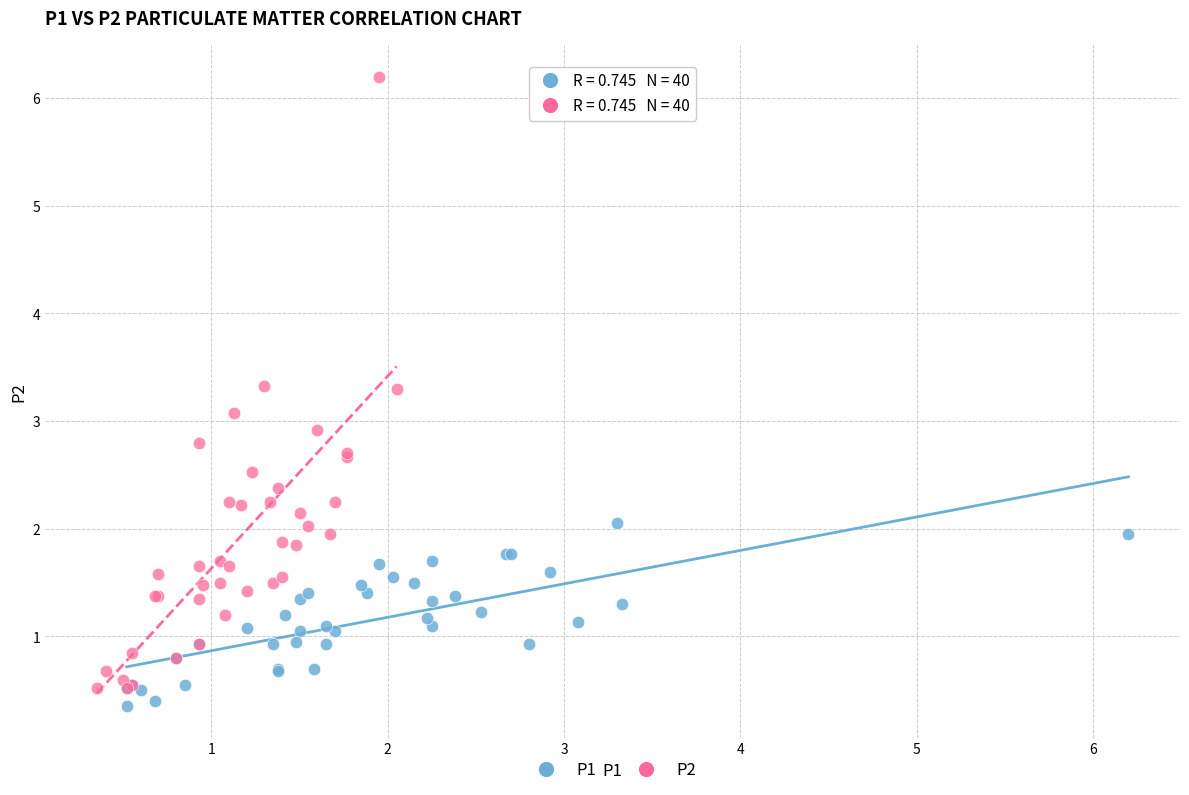

Which series has the largest Y range (max minus min)?

P2